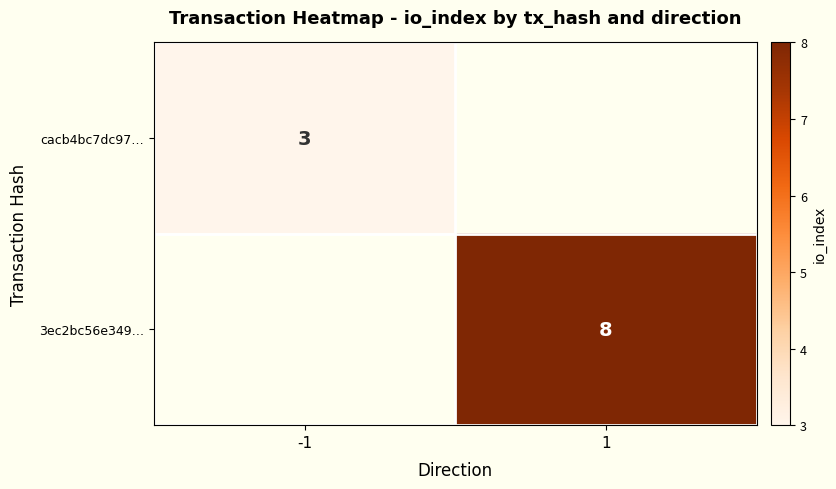

The value of 3ec2bc56e349… at 1 is 14. True or false?

False